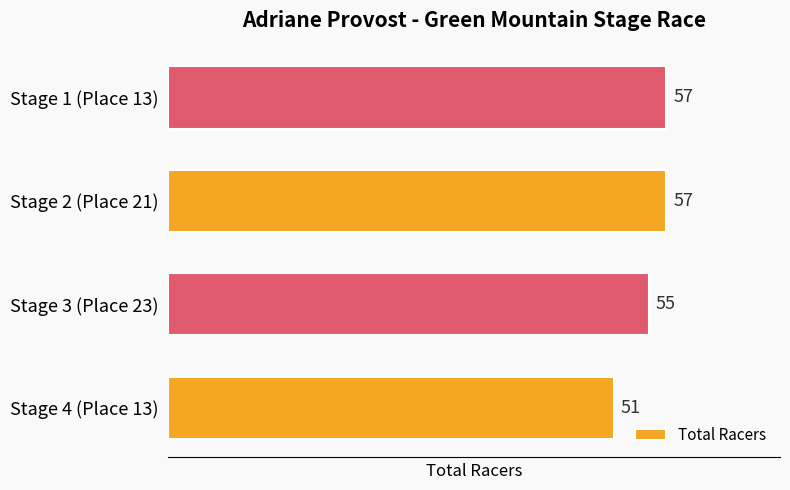

Approximately how many times larger is the value at Stage 4 (Place 13) compared to Stage 3 (Place 23)?

0.9